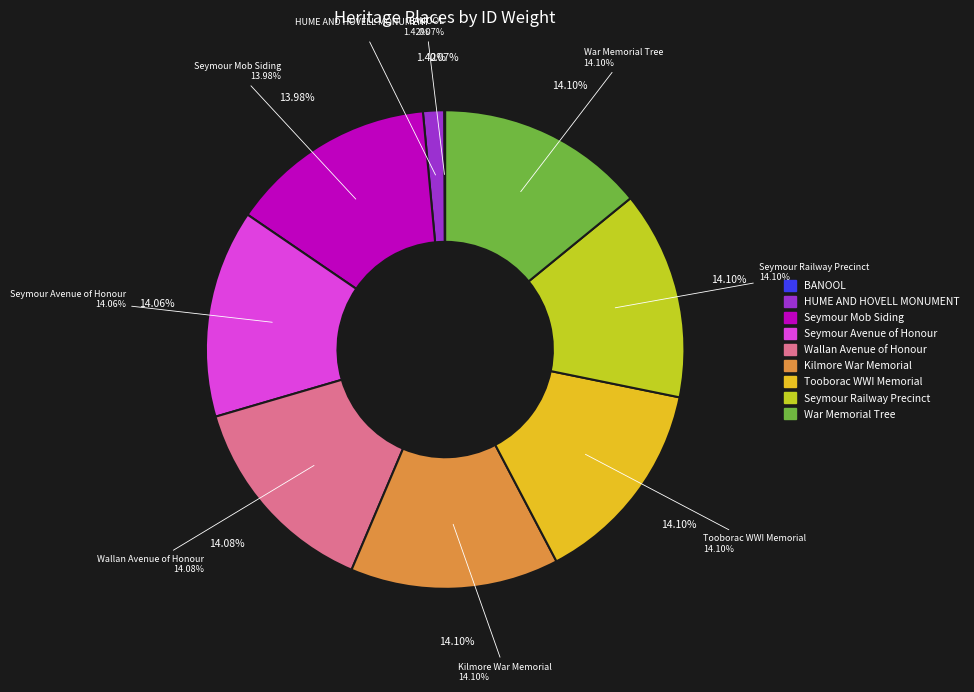

To the nearest percent, what portion does Kilmore War Memorial represent?

14%